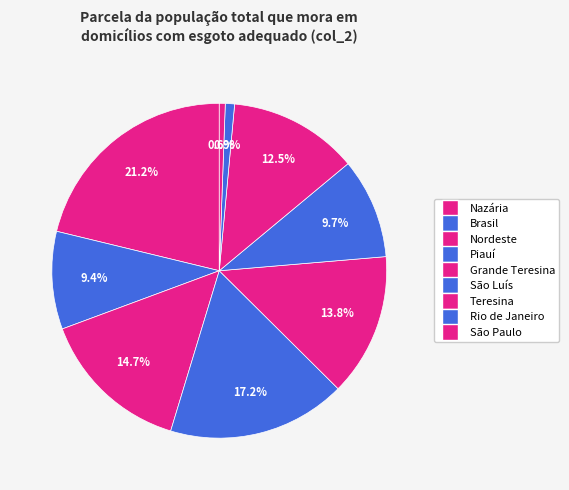

Does Teresina account for over 50% of the chart?

No